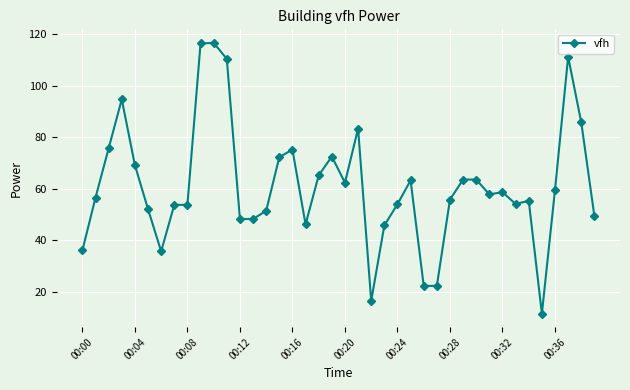

True or false: there are more than 2 points higher than both neighbors.

True